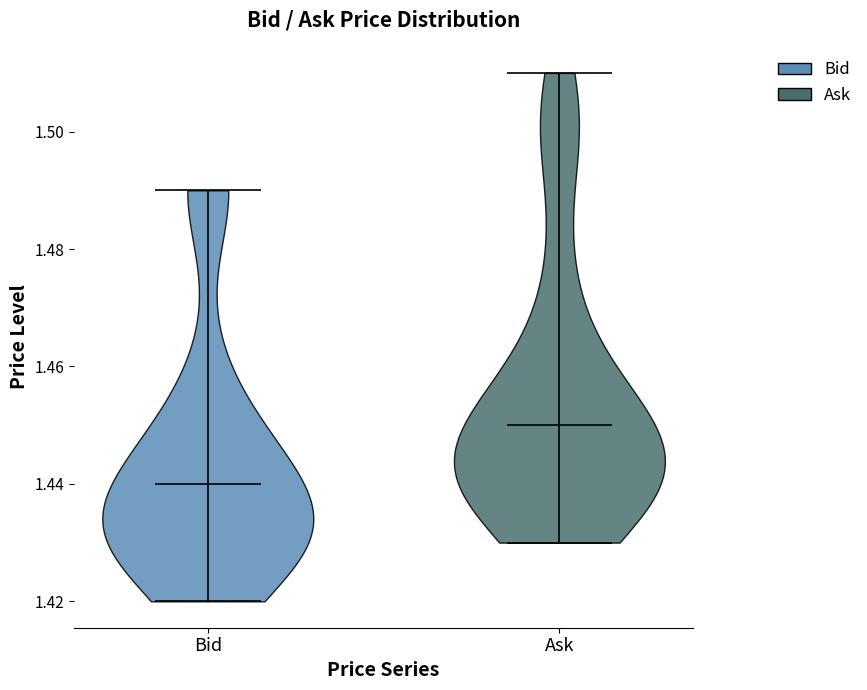

What is the lowest point the violin for Bid reaches on the y-axis? The values are not printed on the chart, so give them approximately, as read against the axis.

1.42